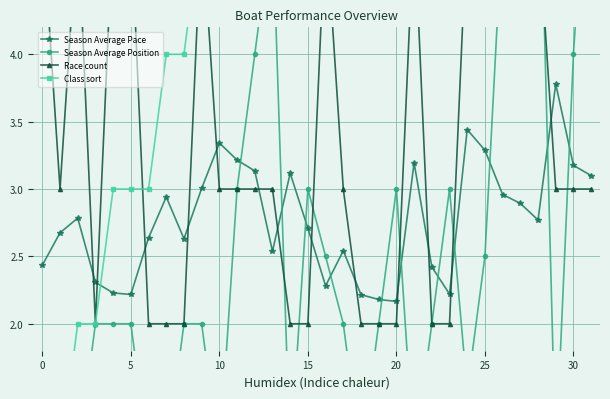

How many times do Season Average Position and Race count cross each other?

7